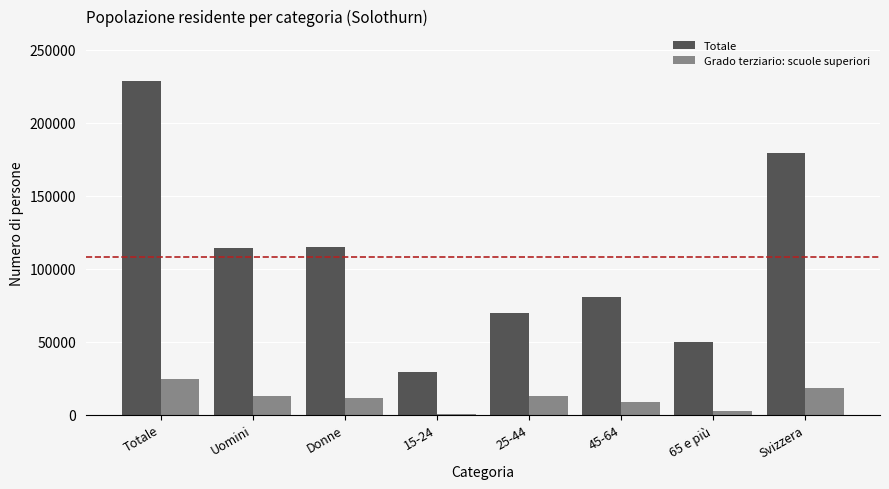

Are the bars grouped side by side (vs. stacked)?

Yes